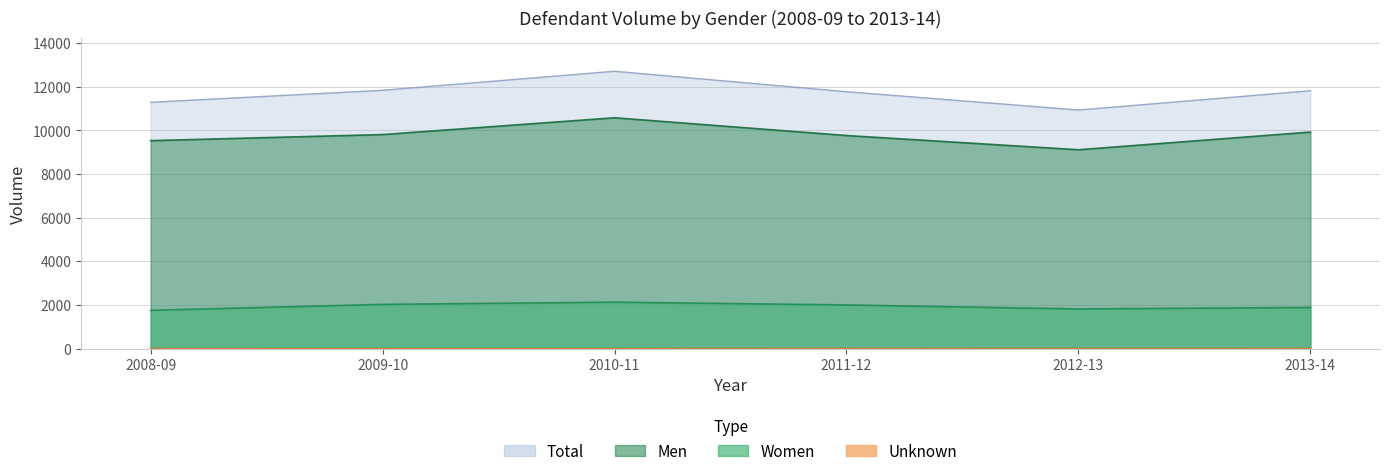

True or false: Unknown and Men cross at least once.

False